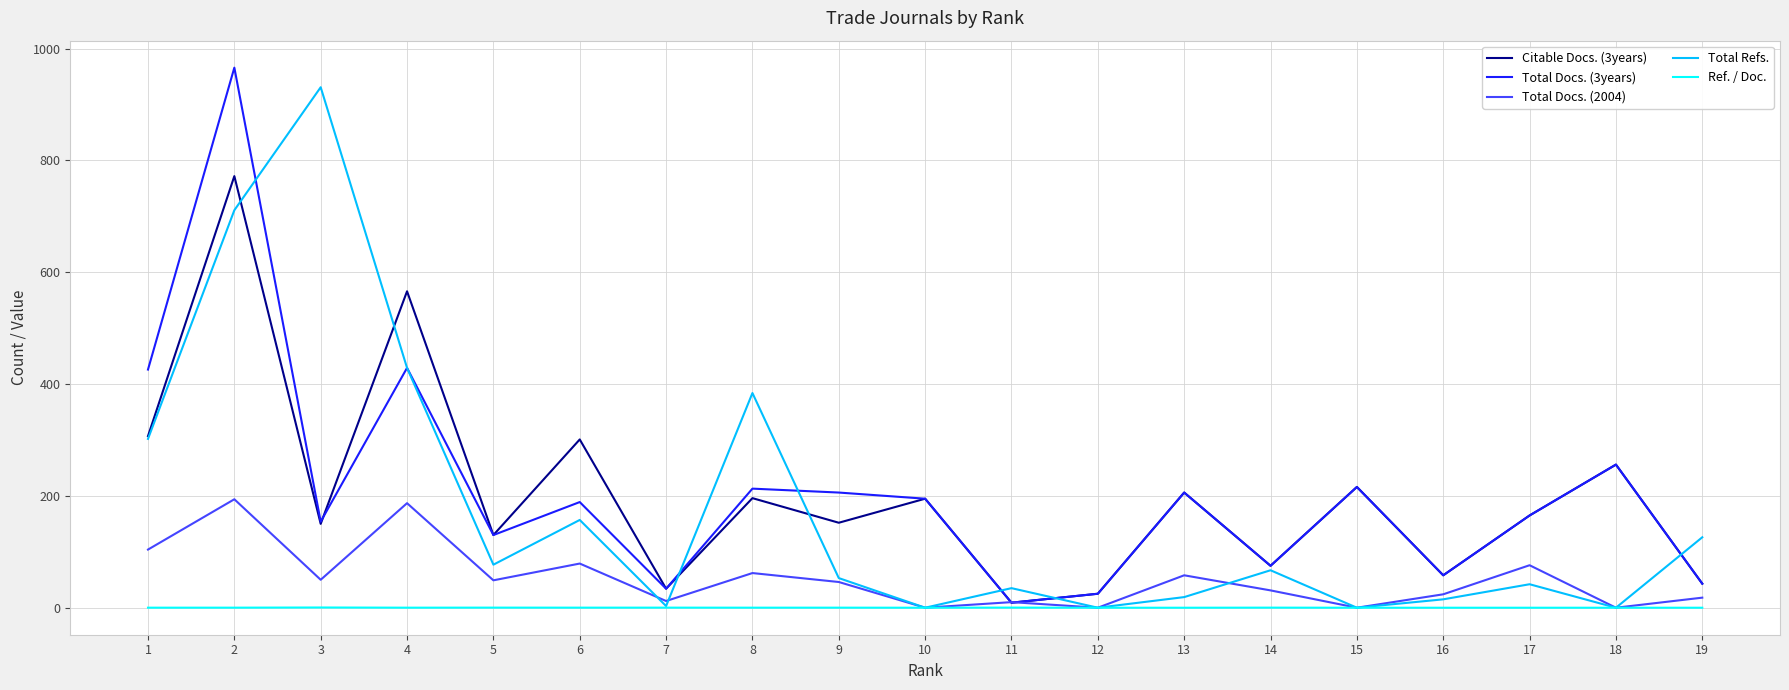

The Total Refs. series shows 429.0 at 4. True or false?

True